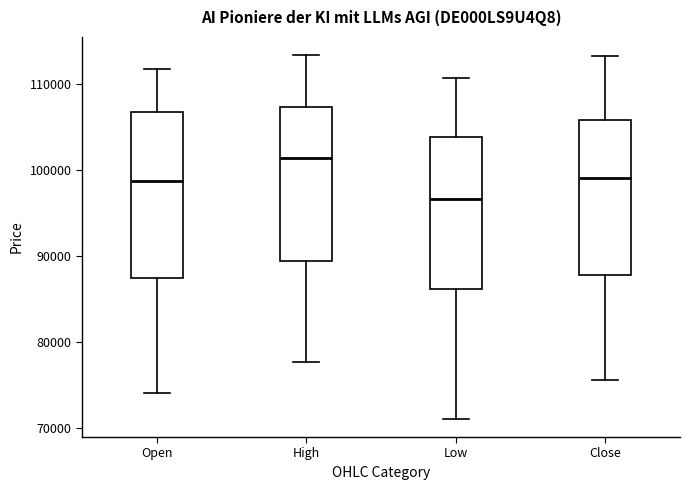

Comparing the boxes themselves (not the whiskers), which one is the tallest?

Open